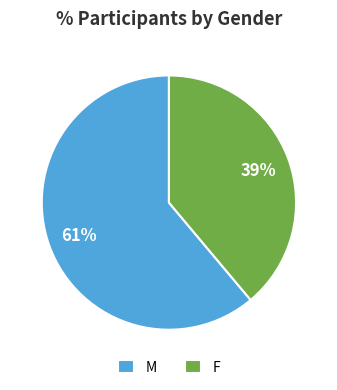

How many segments does this pie chart have?

2